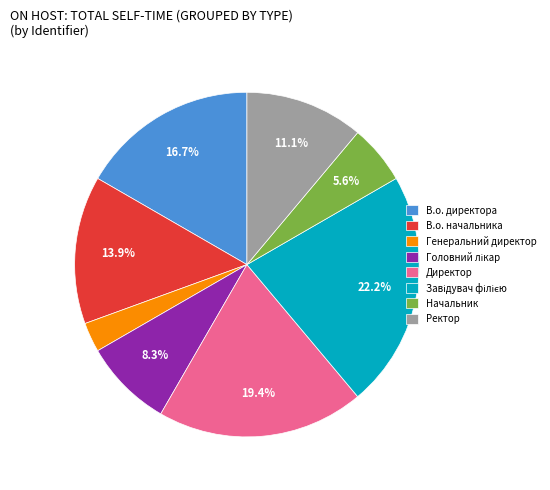

To the nearest percent, what is the combined percentage of Ректор and В.о. начальника?

25%